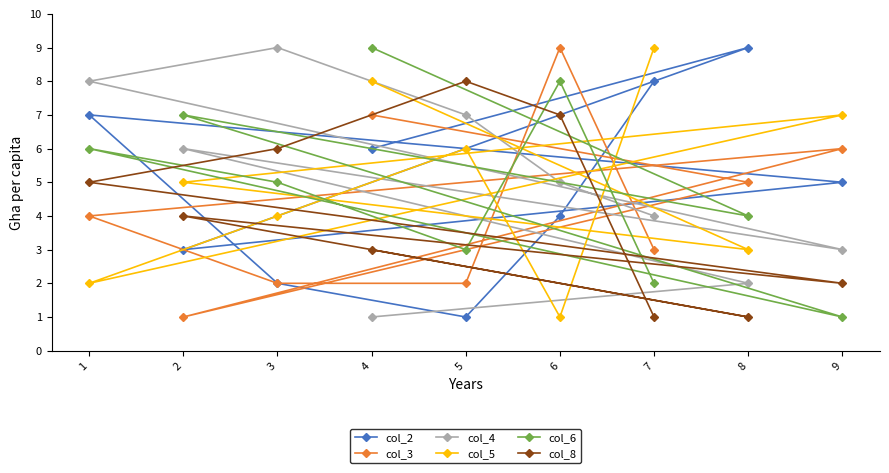

Count the number of categories in the chart.

9